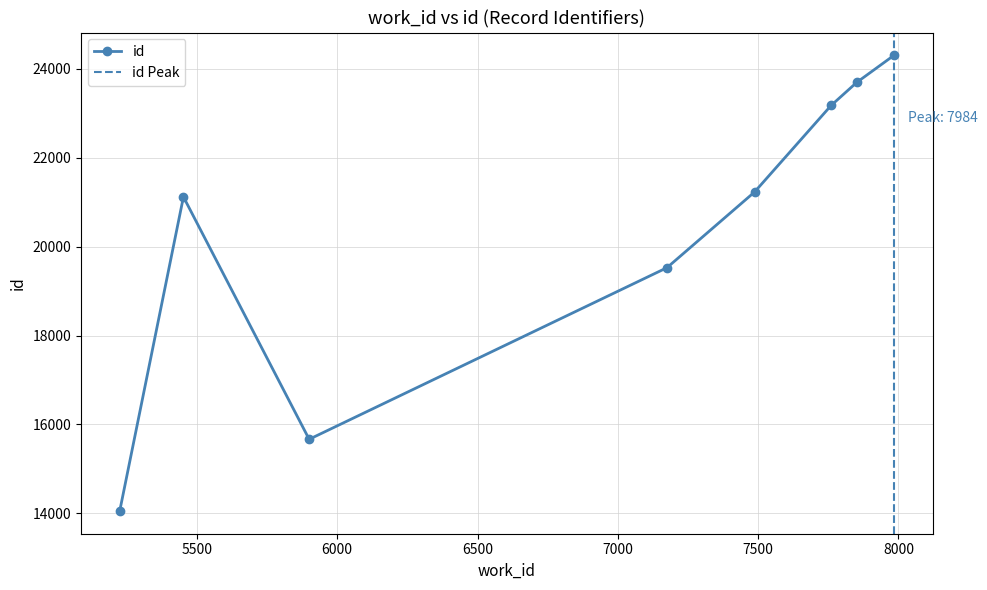

True or false: there are more than 1 points higher than both neighbors.

False